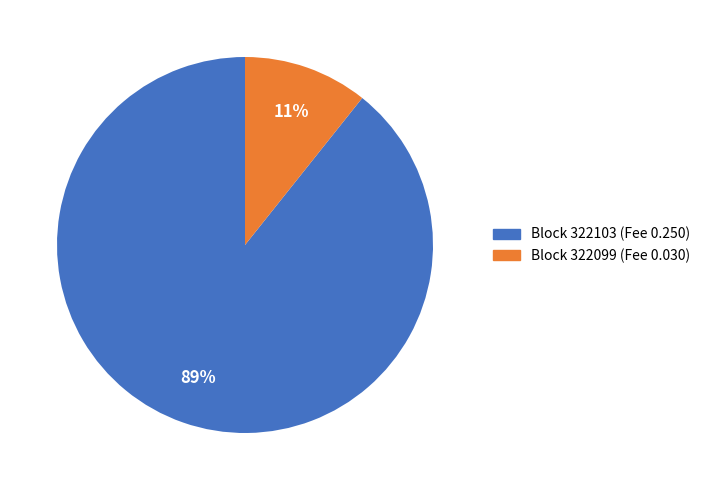

To the nearest percent, what is the combined percentage of Block 322103 (Fee 0.250) and Block 322099 (Fee 0.030)?

100%